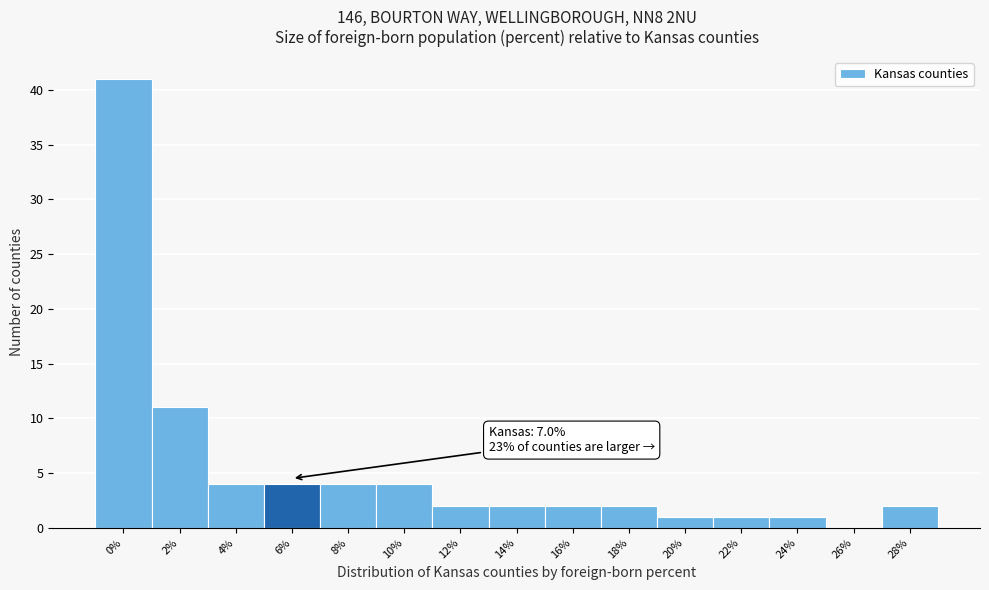

Reading left to right, extract all data points from this chart.

0%=41	2%=11	4%=4	6%=4	8%=4	10%=4	12%=2	14%=2	16%=2	18%=2	20%=1	22%=1	24%=1	26%=0	28%=2